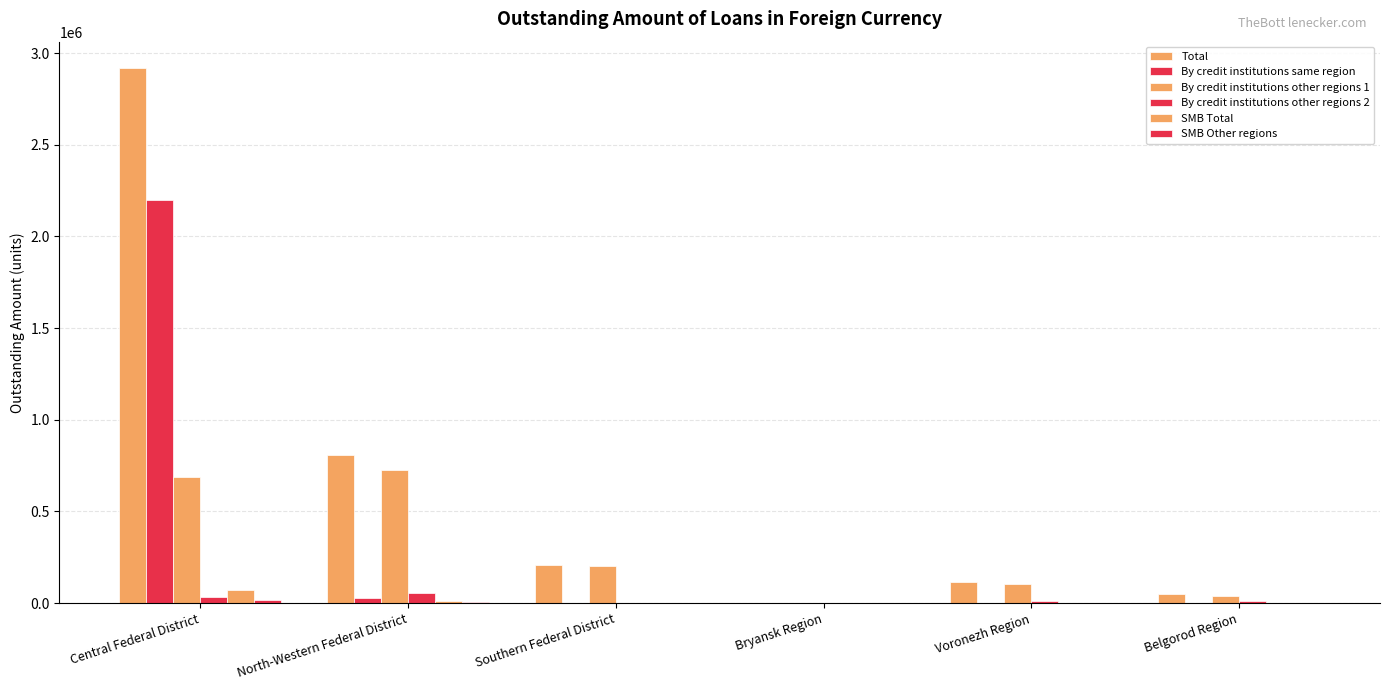

Are the bars grouped side by side (vs. stacked)?

Yes